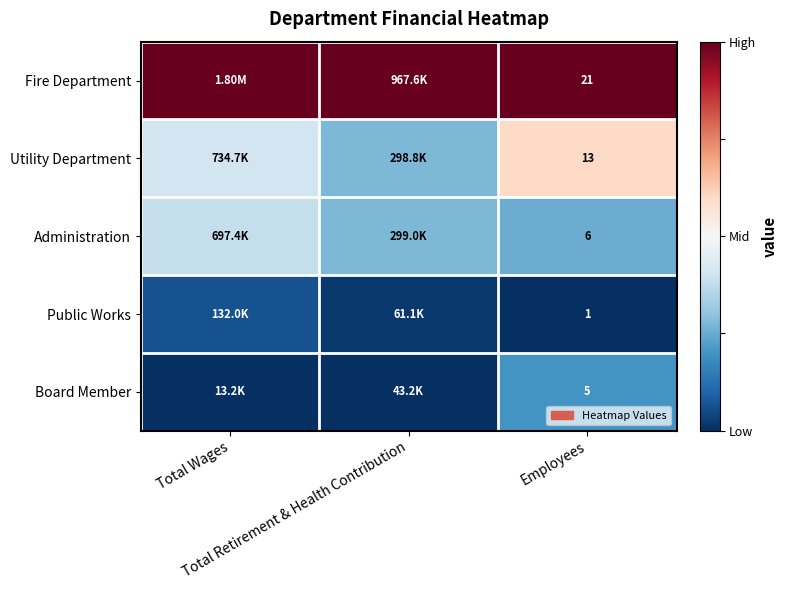

How many categories are shown in the chart?

3